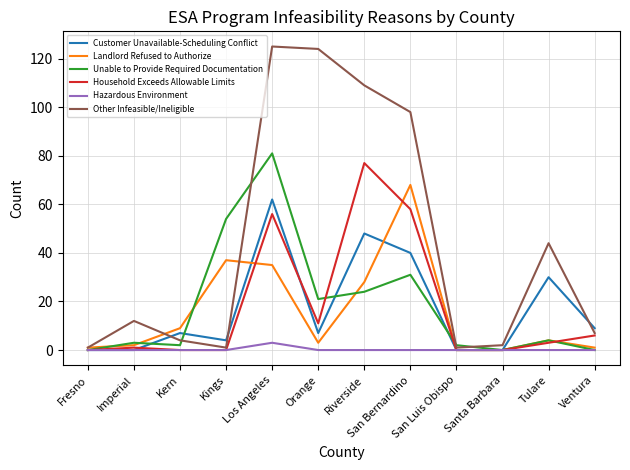

What position from the right is Ventura?

1